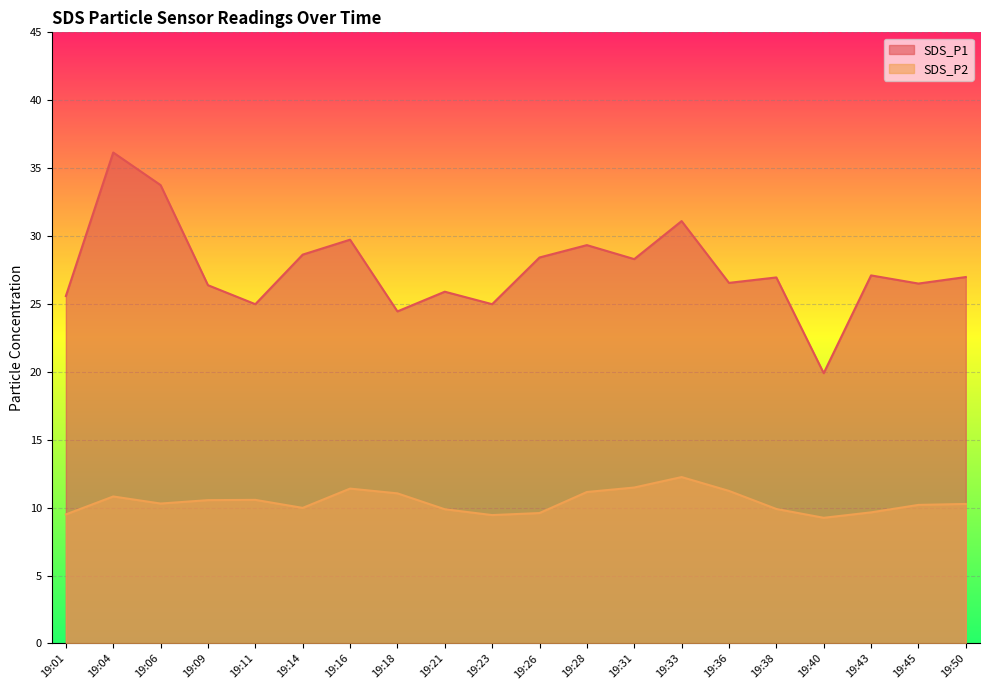

What is the value of the SDS_P2 point at the 12th from the left?

11.2